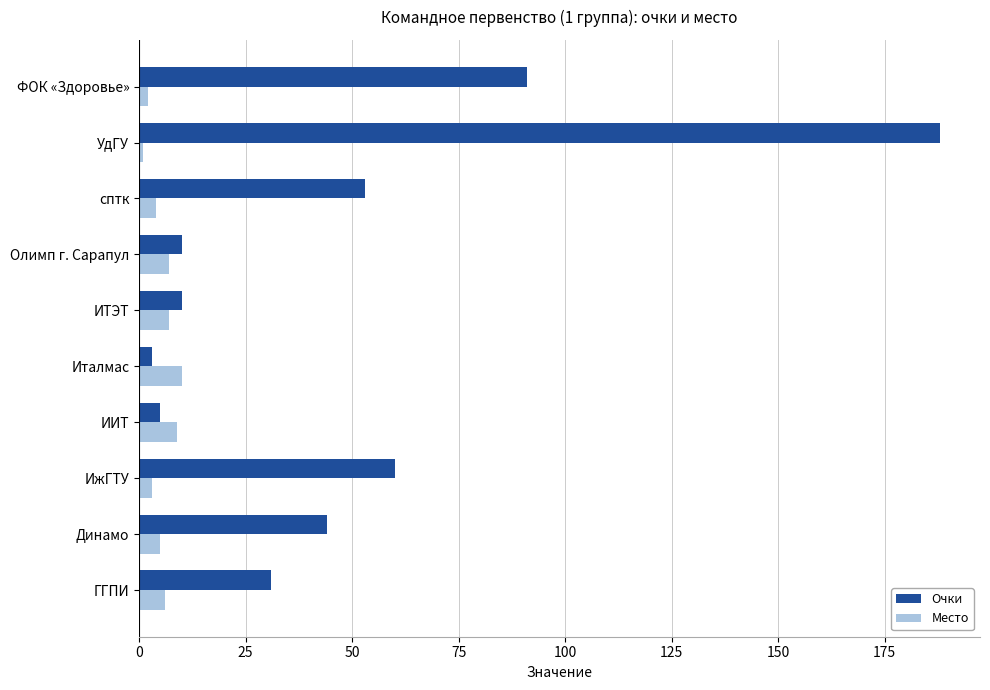

How many values in the Место series are below 6?

5